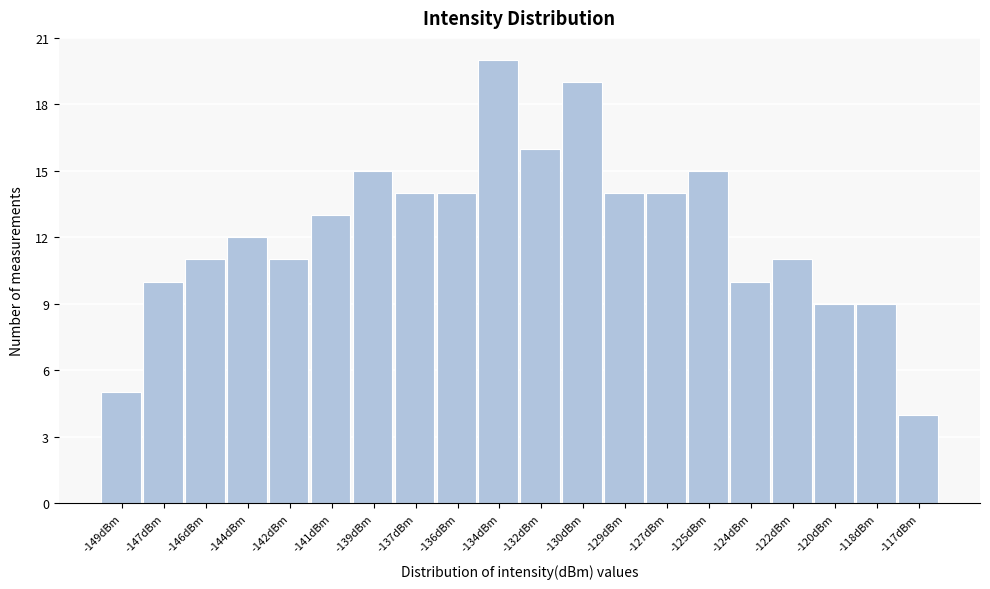

Reading left to right, extract all data points from this chart.

5	10	11	12	11	13	15	14	14	20	16	19	14	14	15	10	11	9	9	4